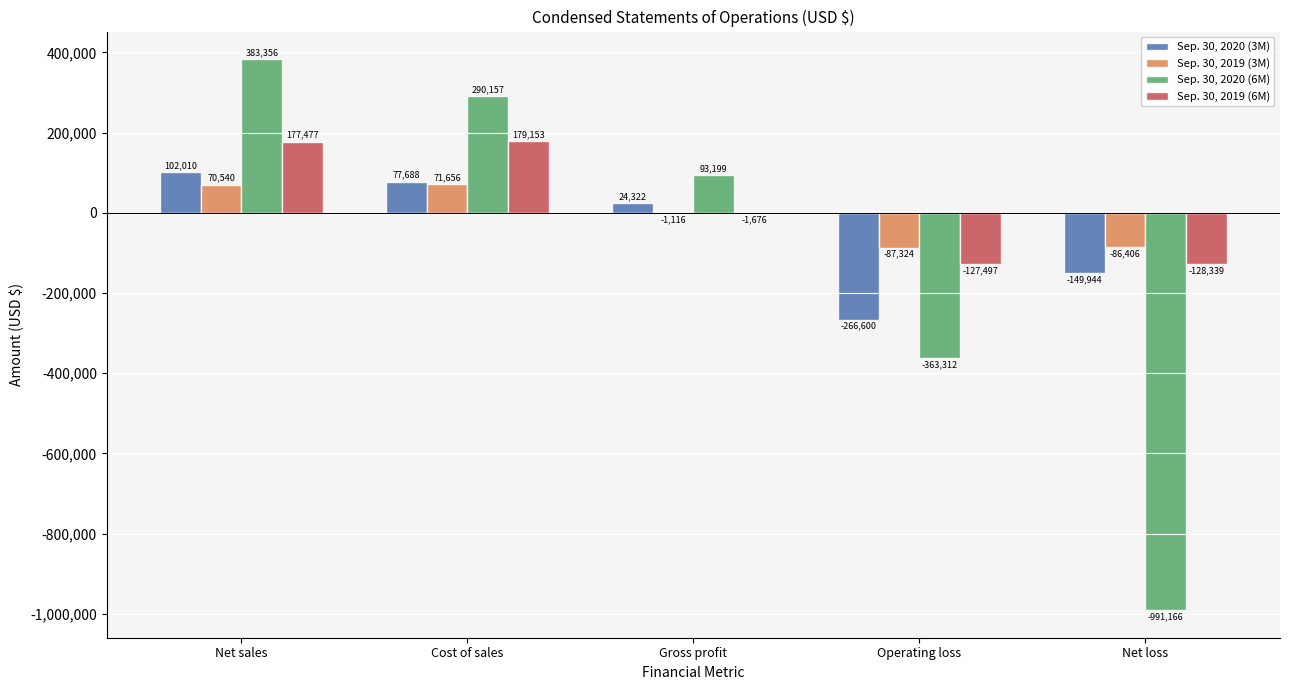

True or false: Sep. 30, 2020 (6M) has a value of -991166 at Net loss.

True